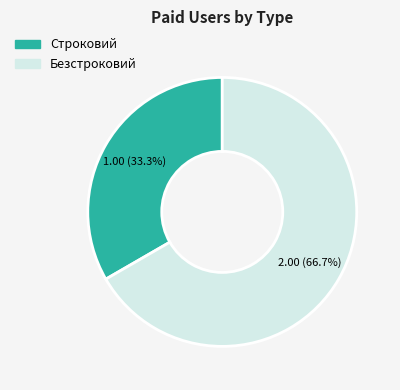

To the nearest percent, what is the combined percentage of Строковий and Безстроковий?

100%